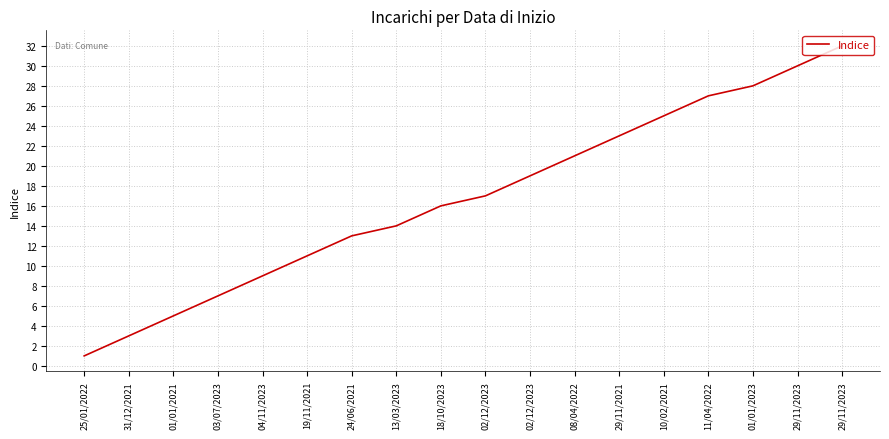

What is the label of the 13th point from the right?

19/11/2021